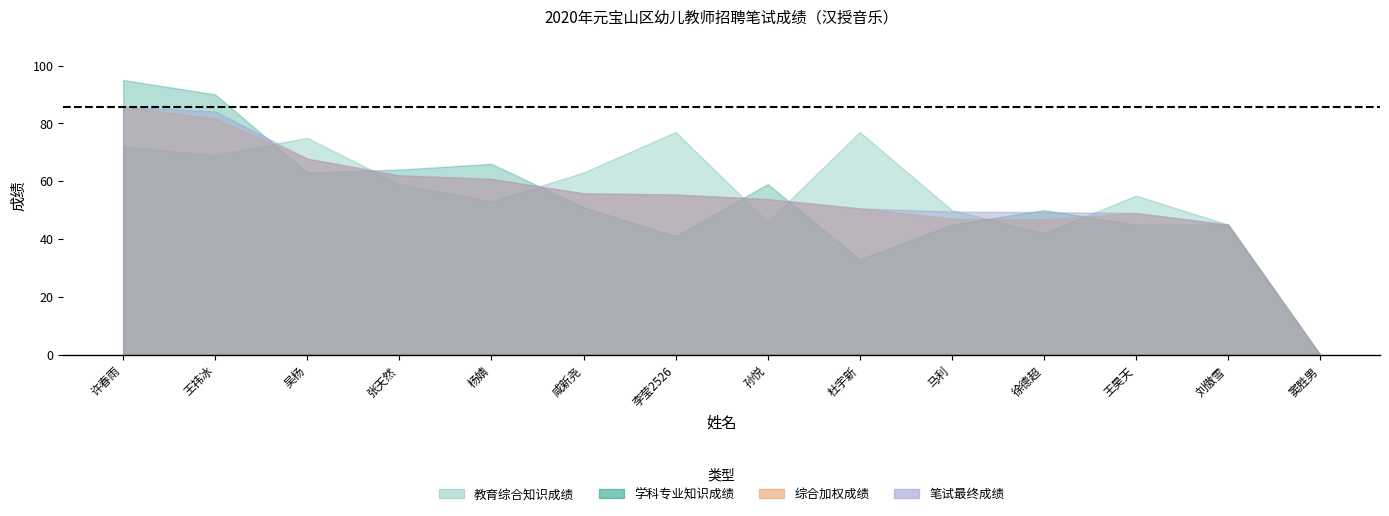

What is the average value of the 学科专业知识成绩 series?

53.4